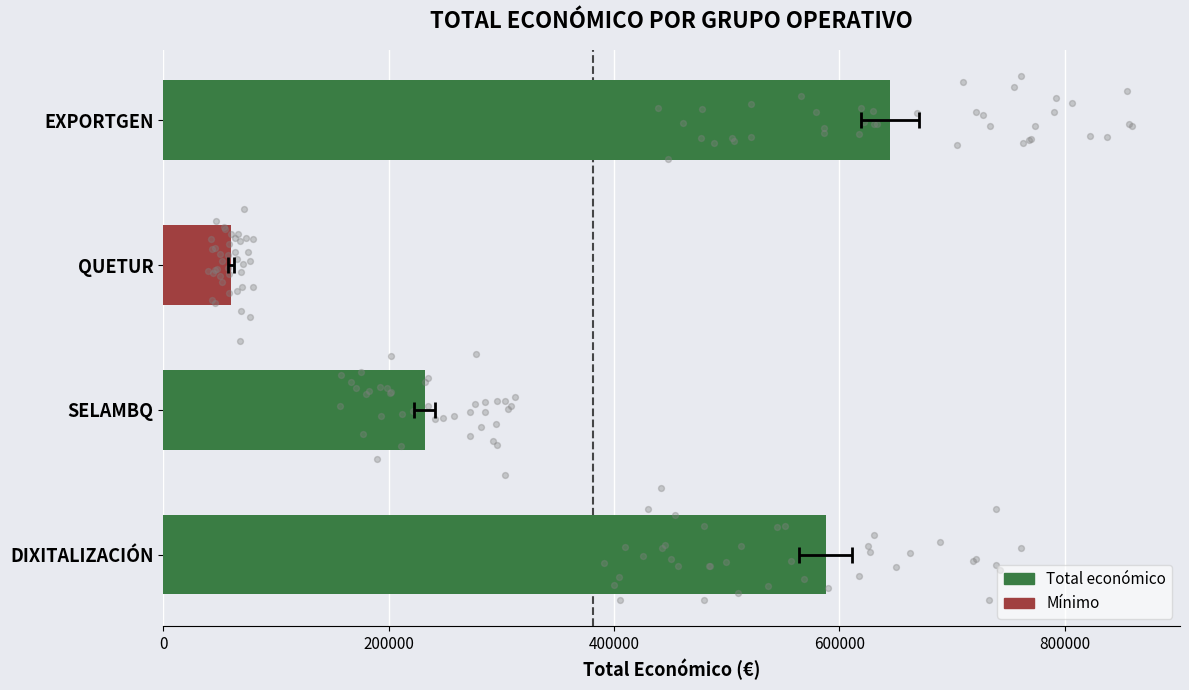

Between QUETUR and SELAMBQ, which is larger?

SELAMBQ